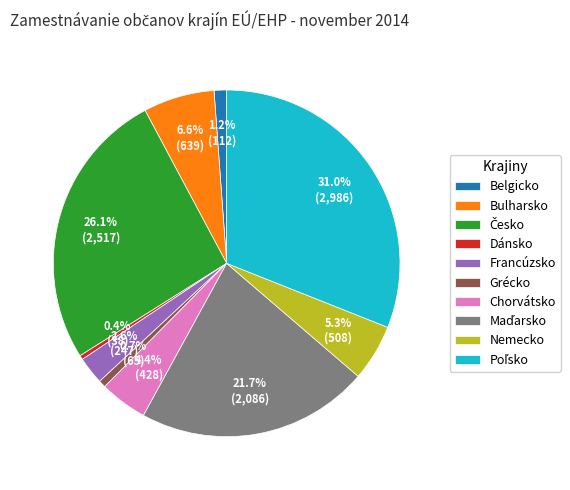

Do Dánsko and Bulharsko together represent more than half of the pie?

No